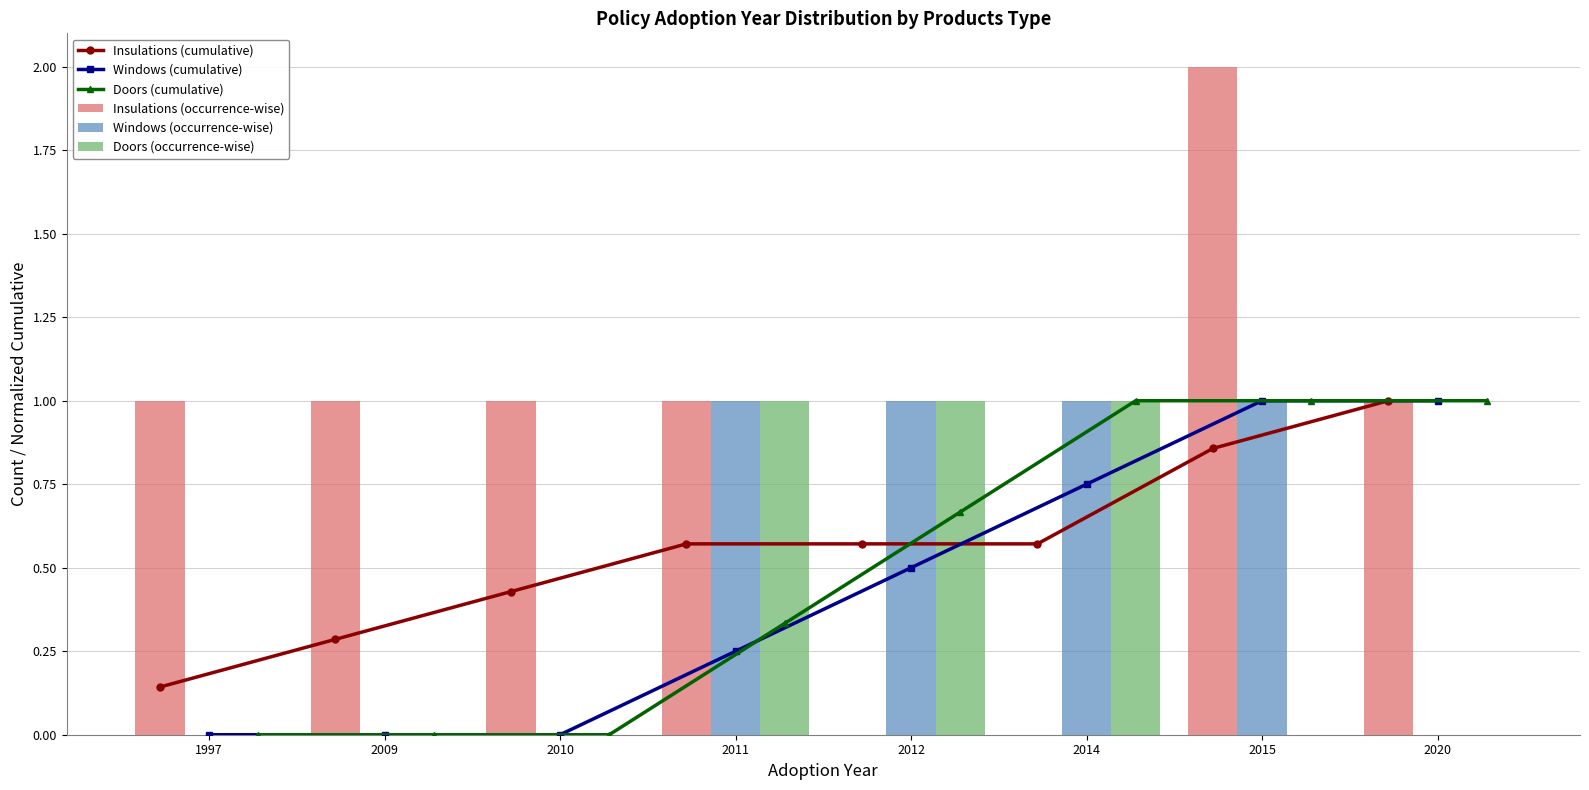

What is the value of the Windows (cumulative) bar at the 7th from the left?

1.0